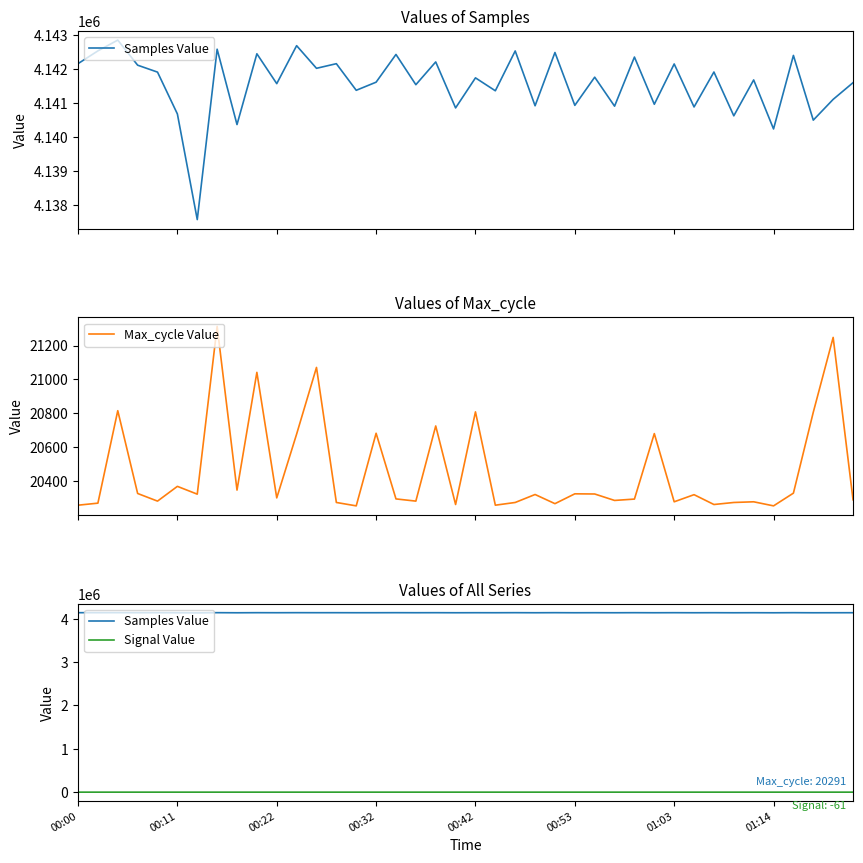

Count the number of categories in the chart.

40